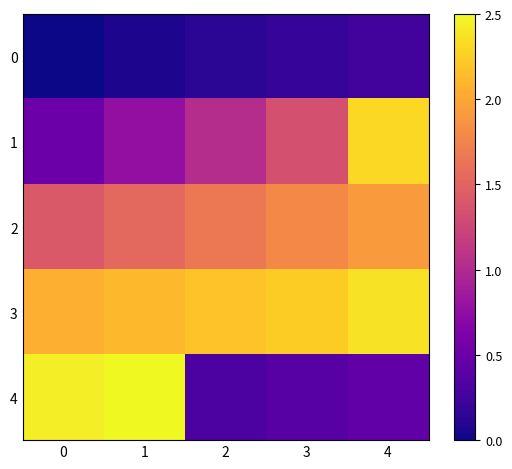

How many categories are shown in the chart?

5